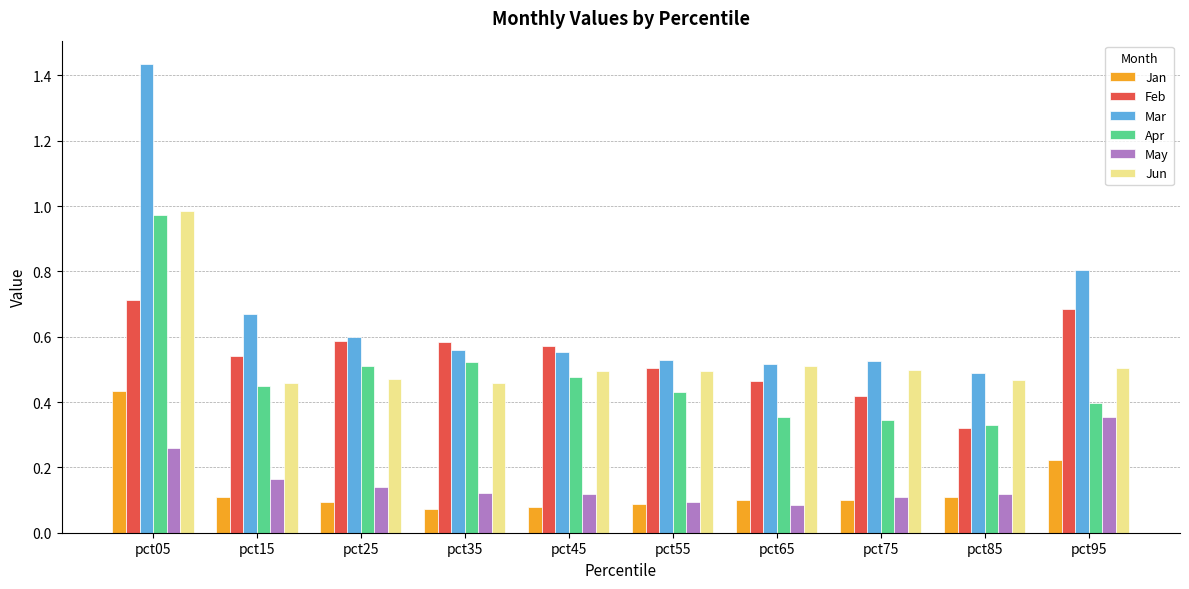

What is the sum of all Apr values?

4.8